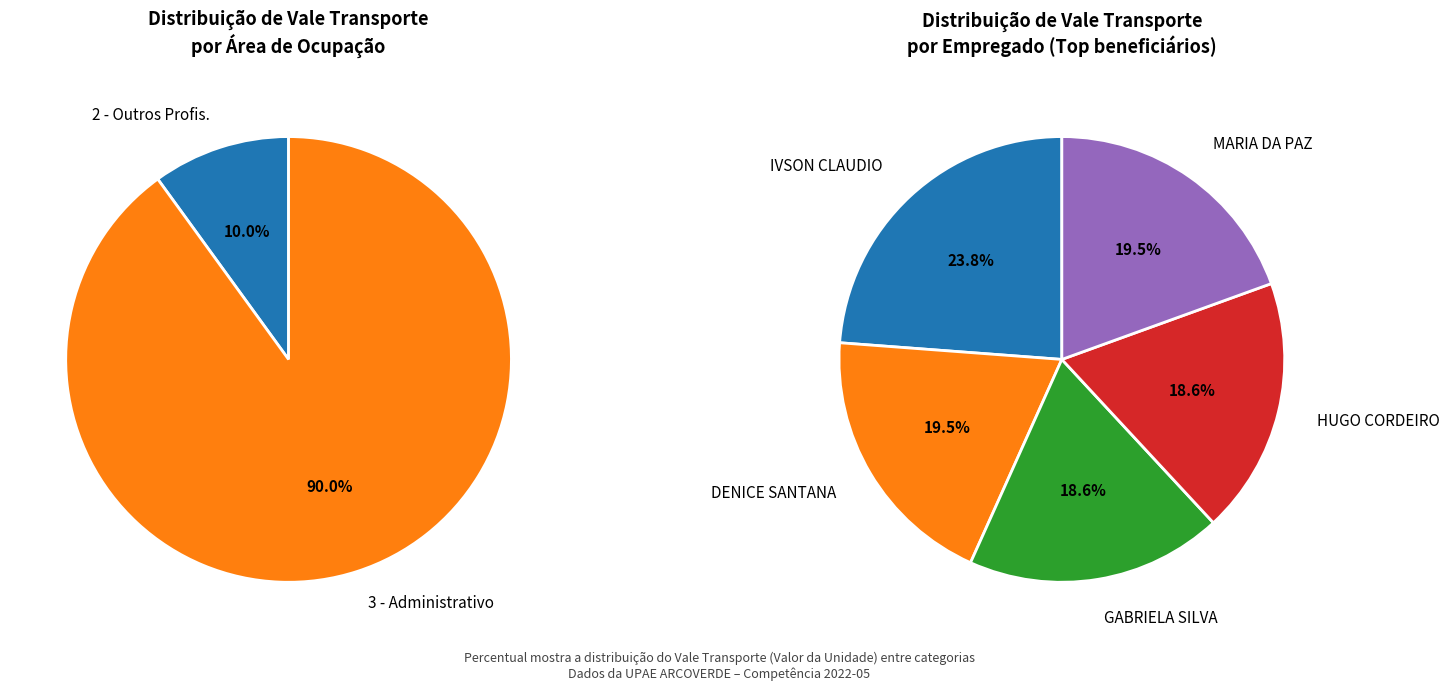

Is there a majority slice in this chart?

No